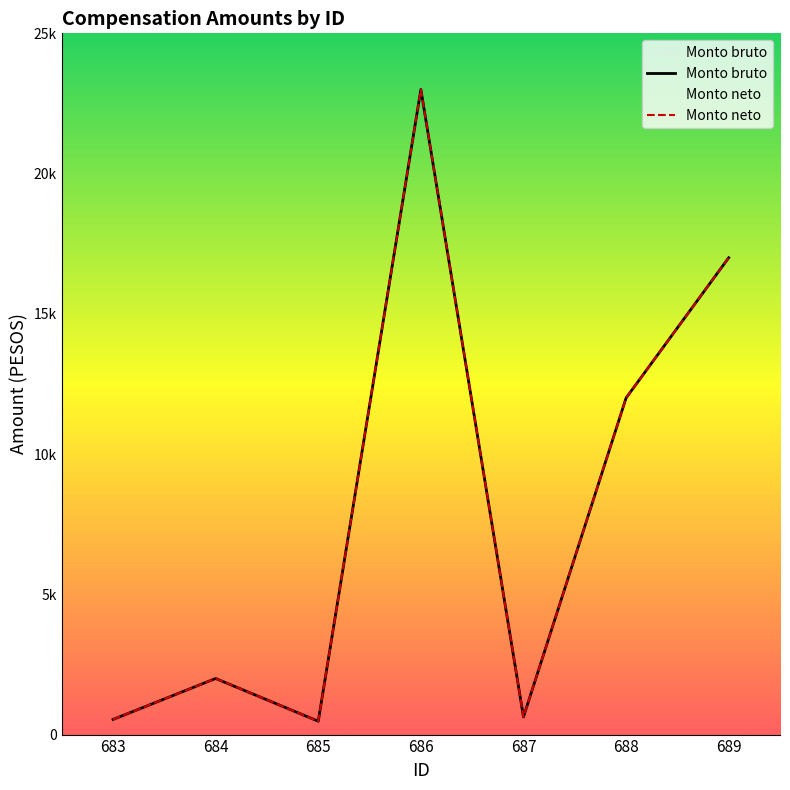

Reading left to right, list all the values displayed in this chart.

Monto bruto: 683=539.2	684=2000.0	685=476.5	686=23000.0	687=628.6	688=12000.0	689=17000.0
Monto neto: 683=539.2	684=2000.0	685=476.5	686=23000.0	687=628.6	688=12000.0	689=17000.0